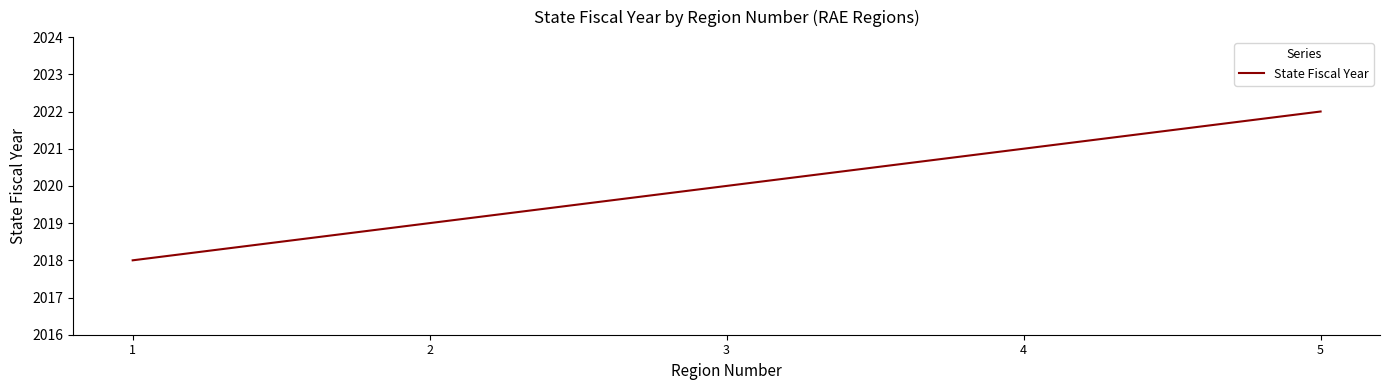

Which has a higher value, 2 or 1?

2